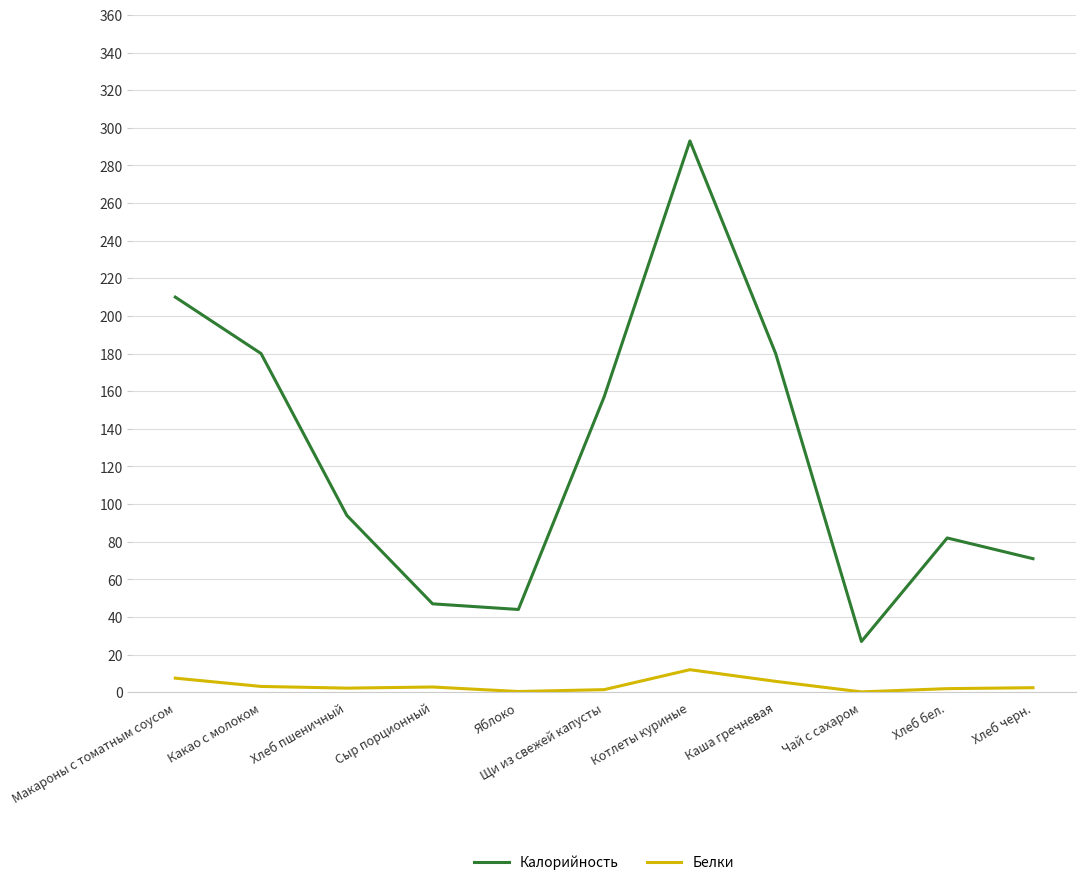

What is the approximate value of Белки at Яблоко?

0.4